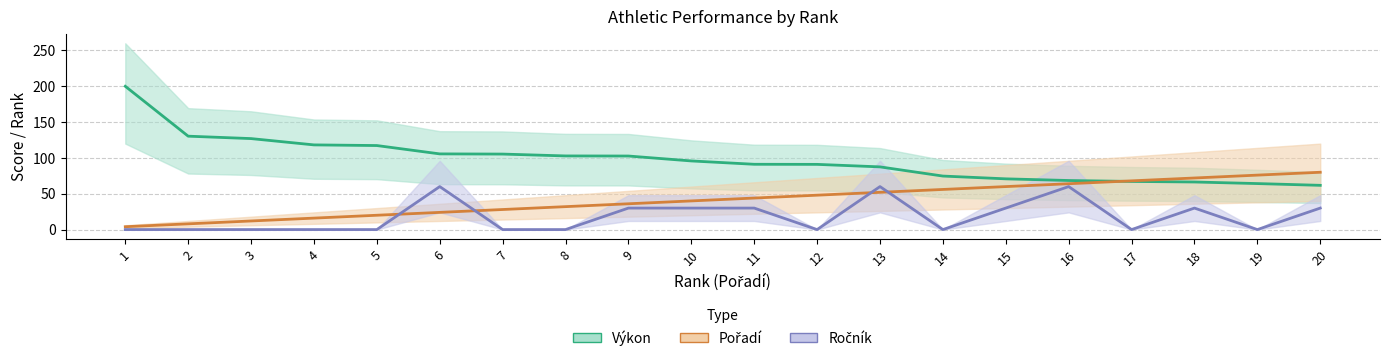

At which category does the chart reach its peak across all series?

1